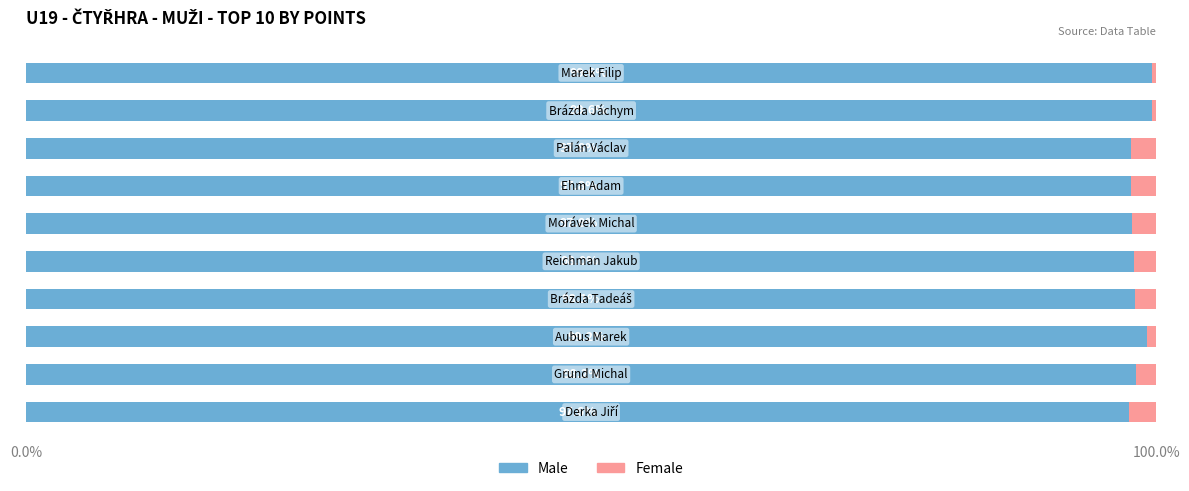

What is the average value of the Male series?

98.4